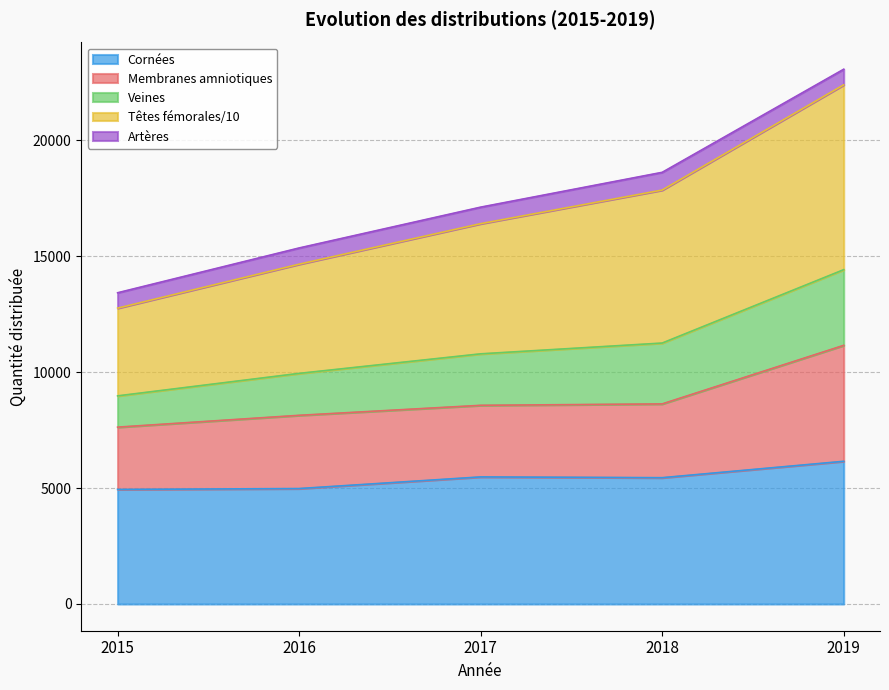

True or false: Cornées has a value of 2009.5 at 2018.

False